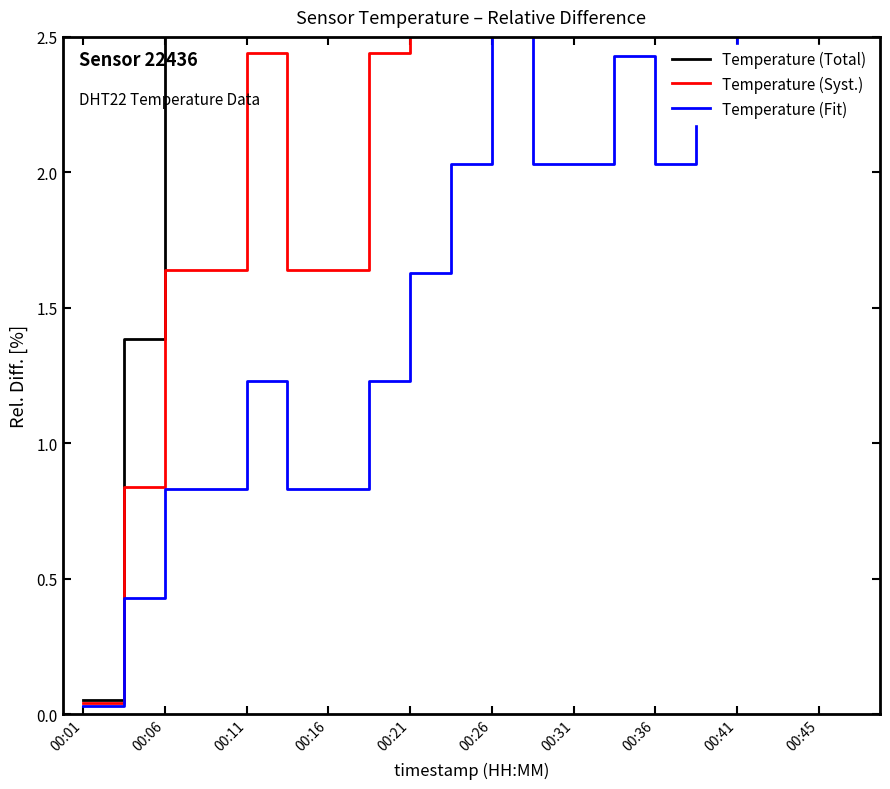

At how many categories does at least one series exceed 8?

7